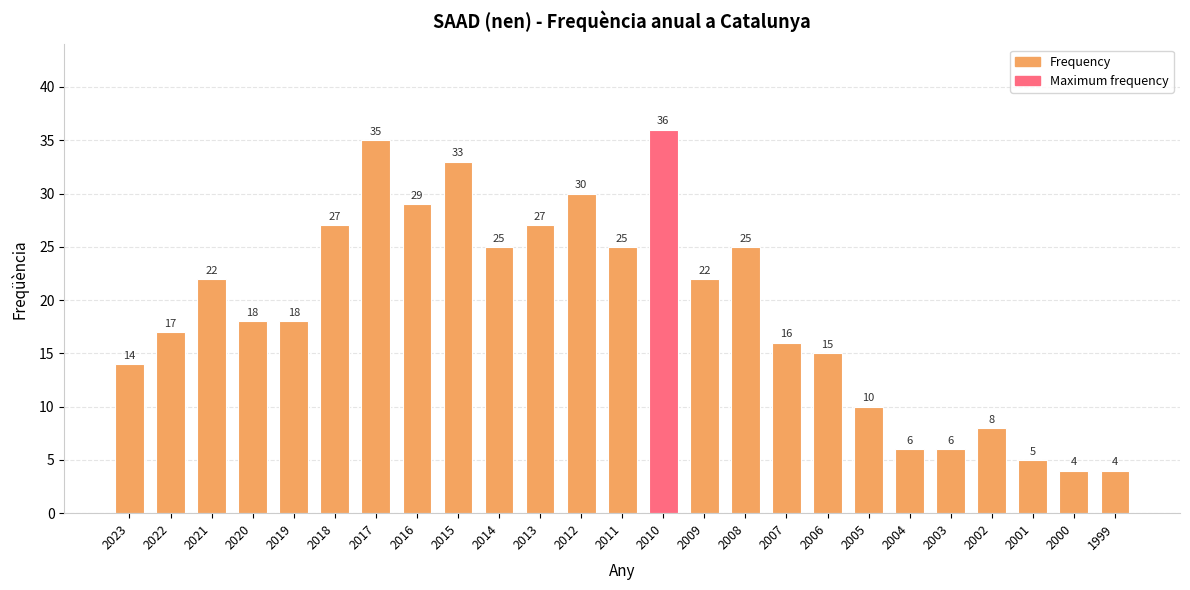

What is the smallest value displayed?

4